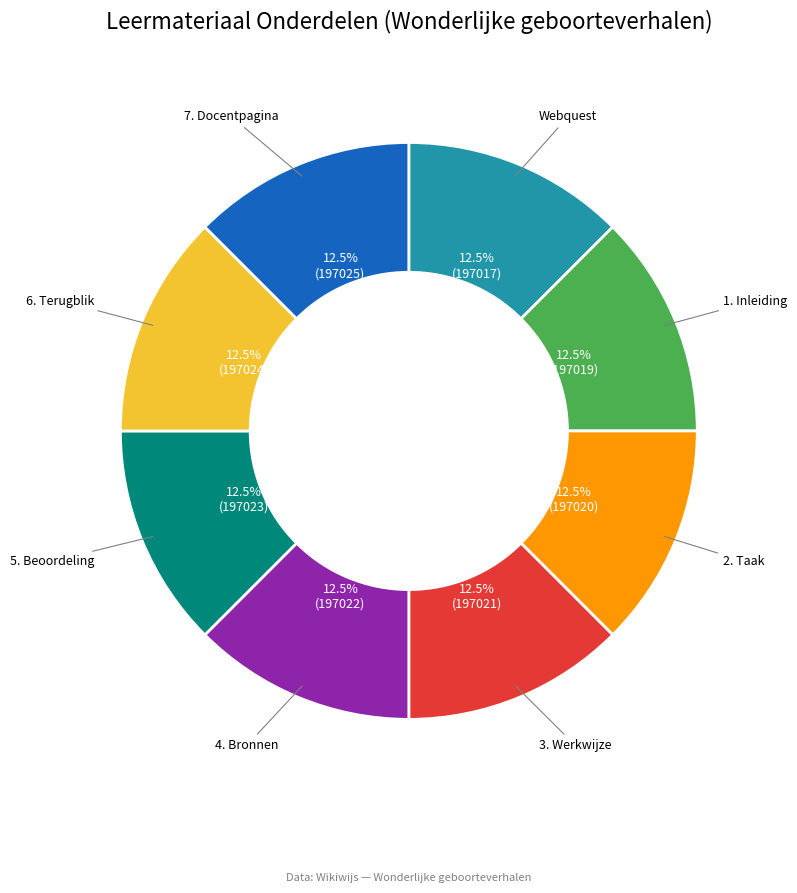

Does any single category account for the majority?

No